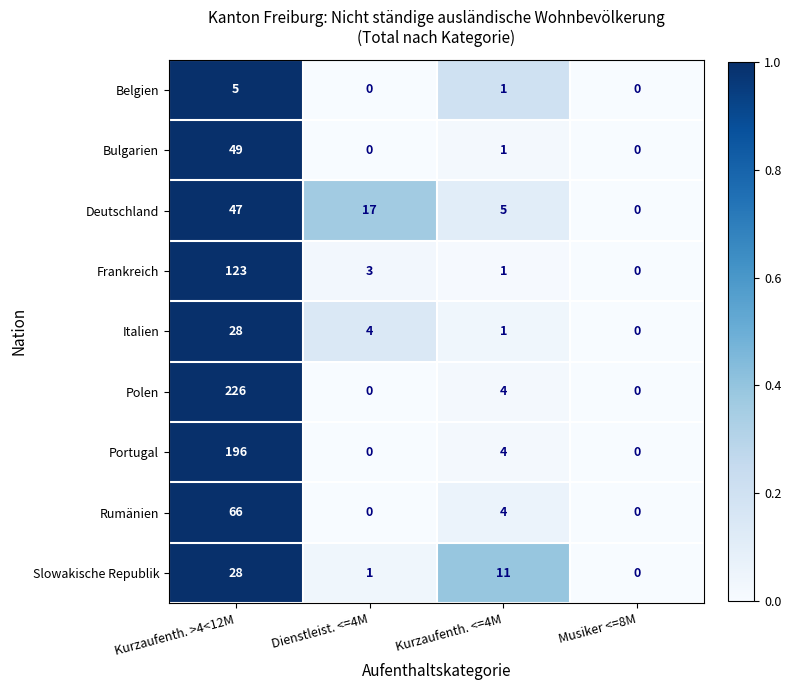

How many positive values does the Polen series have?

2